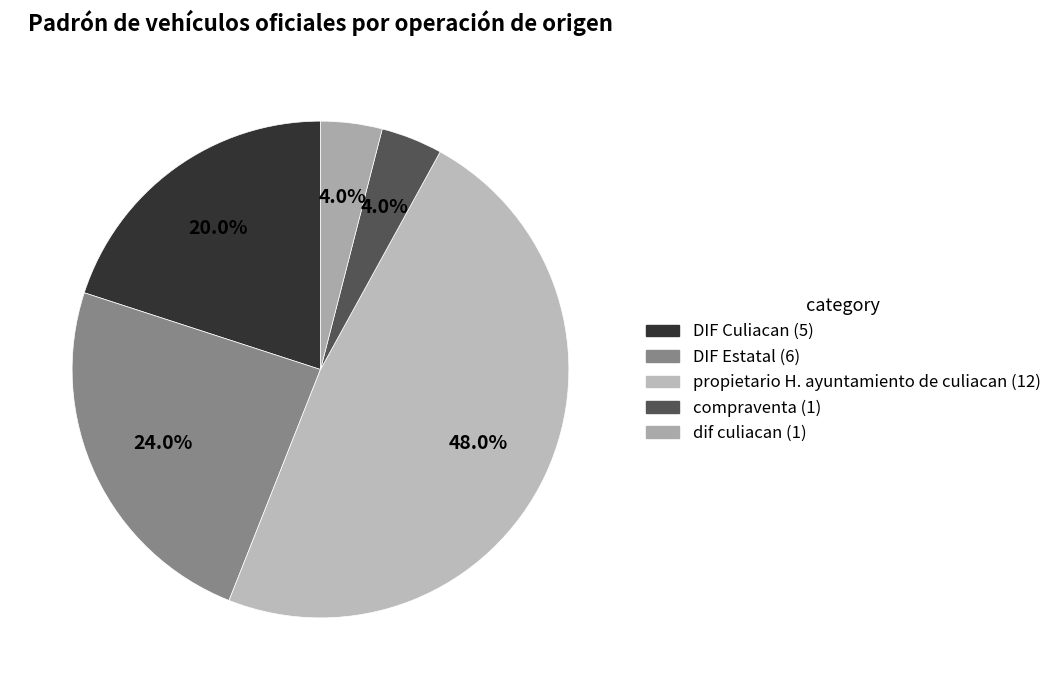

Is it true that DIF Culiacan is 20% of the pie?

True